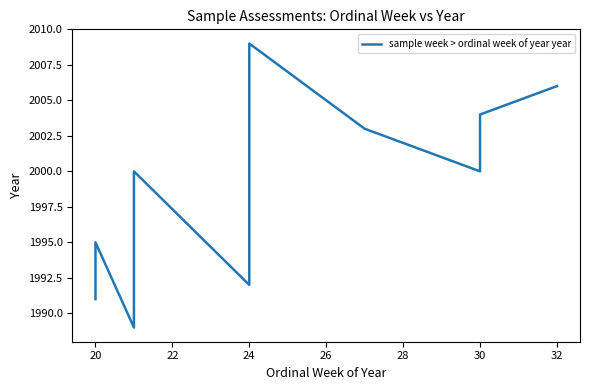

How many distinct data groups are displayed?

1